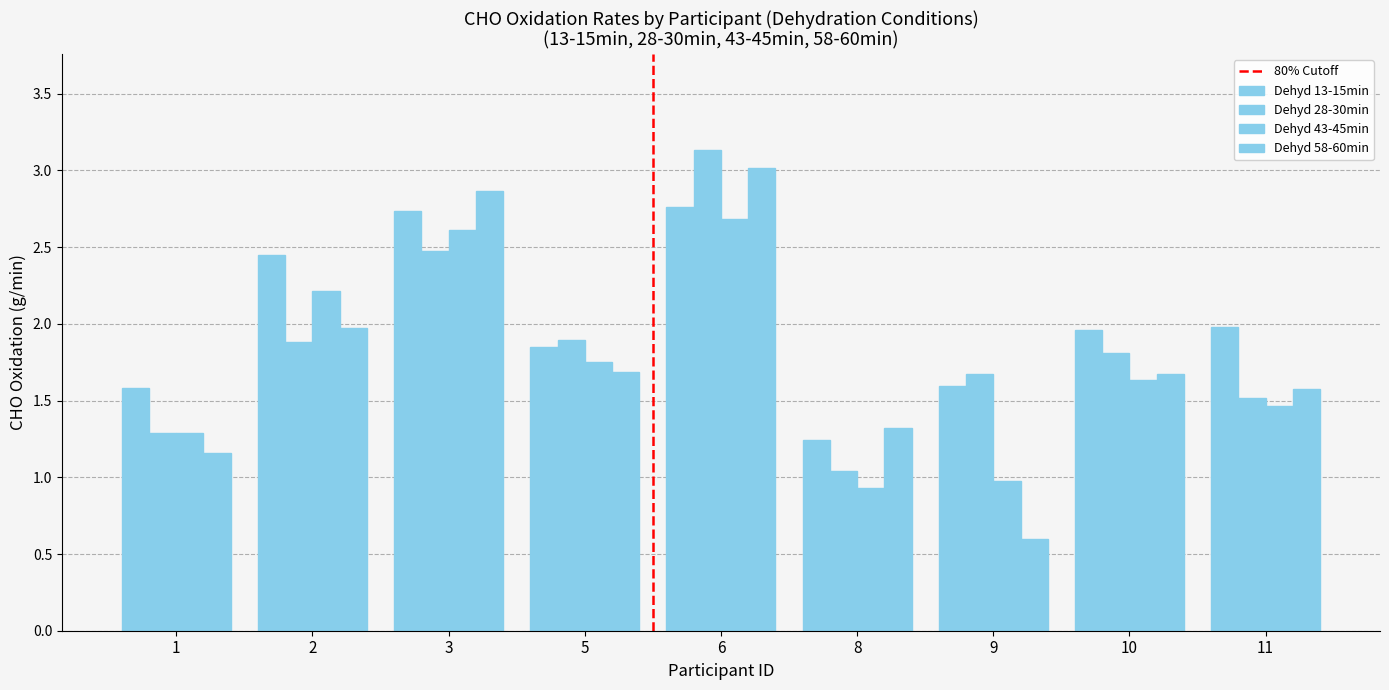

Reading left to right, extract all data points from this chart.

Dehyd 13-15min: 1=1.6	2=2.4	3=2.7	5=1.9	6=2.8	8=1.2	9=1.6	10=2.0	11=2.0
Dehyd 28-30min: 1=1.3	2=1.9	3=2.5	5=1.9	6=3.1	8=1.0	9=1.7	10=1.8	11=1.5
Dehyd 43-45min: 1=1.3	2=2.2	3=2.6	5=1.8	6=2.7	8=0.9	9=1.0	10=1.6	11=1.5
Dehyd 58-60min: 1=1.2	2=2.0	3=2.9	5=1.7	6=3.0	8=1.3	9=0.6	10=1.7	11=1.6